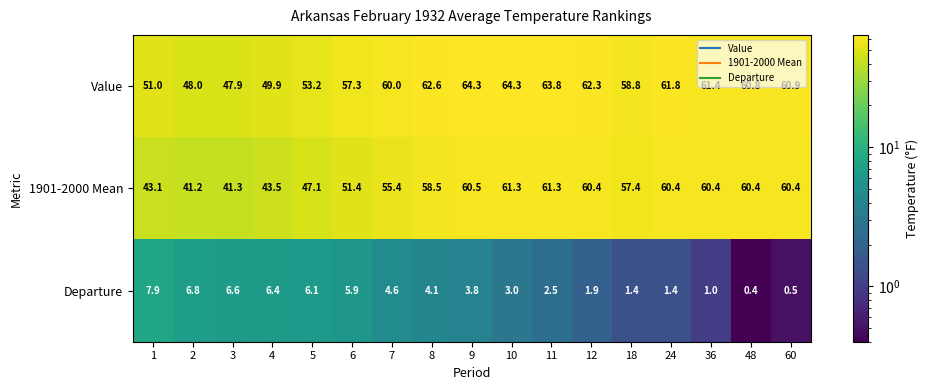

True or false: Value has a value of 34.4 at 1.

False